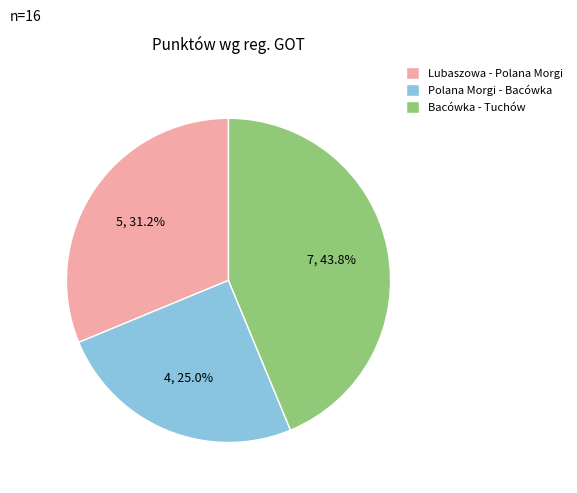

Which has a higher value, Polana Morgi - Bacówka or Bacówka - Tuchów?

Bacówka - Tuchów